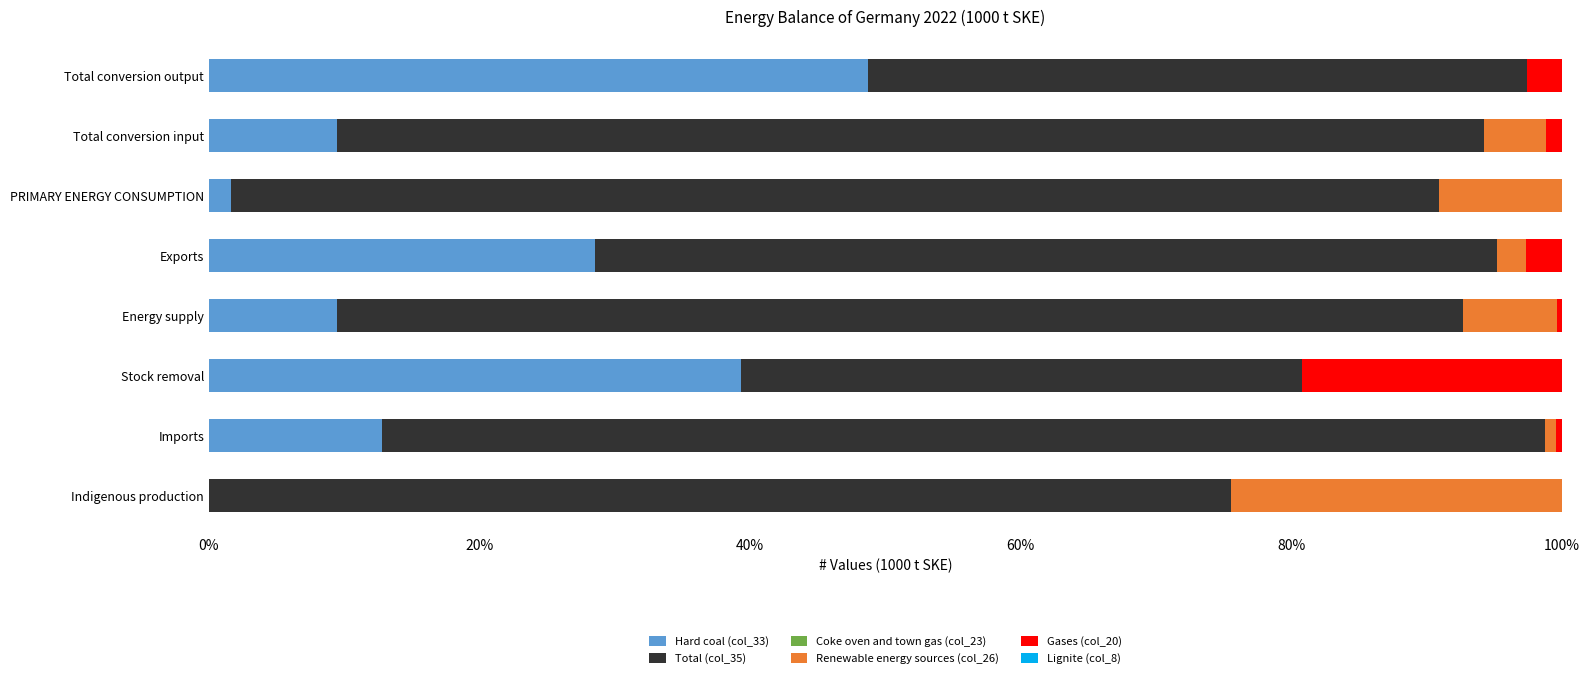

Which category has the highest value in the Hard coal (col_33) series?

Total conversion output